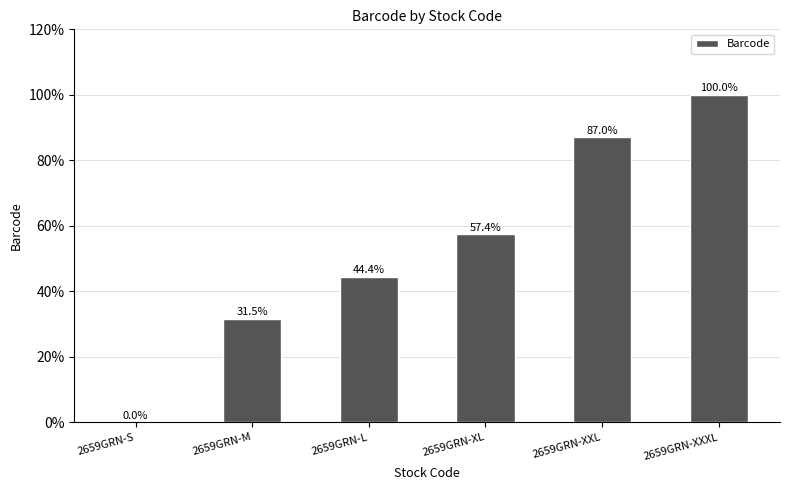

Reading left to right, extract all data points from this chart.

0.0	31.5	44.4	57.4	87.0	100.0